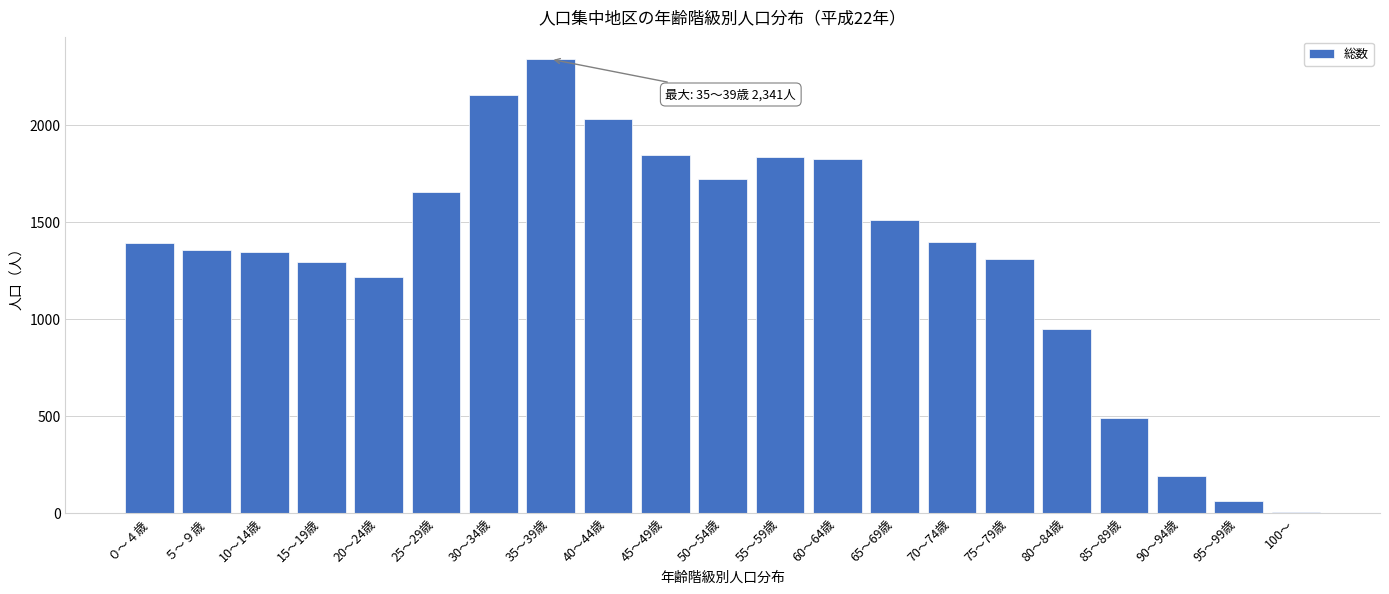

What is the change in value from 40～44歳 to 85～89歳?

-1544